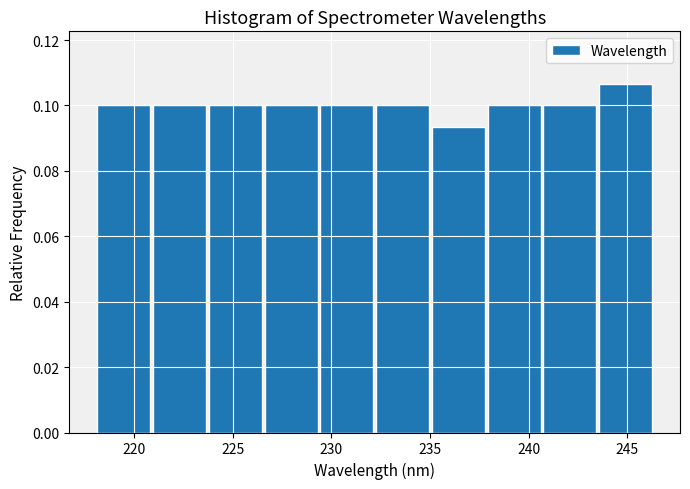

Which range on the x-axis has the tallest bar?

243.5 to 246.5